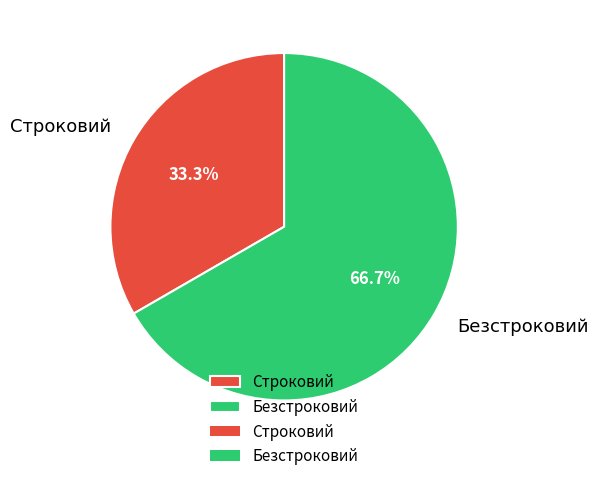

Approximately how many times larger is the value at Строковий compared to Безстроковий?

0.5